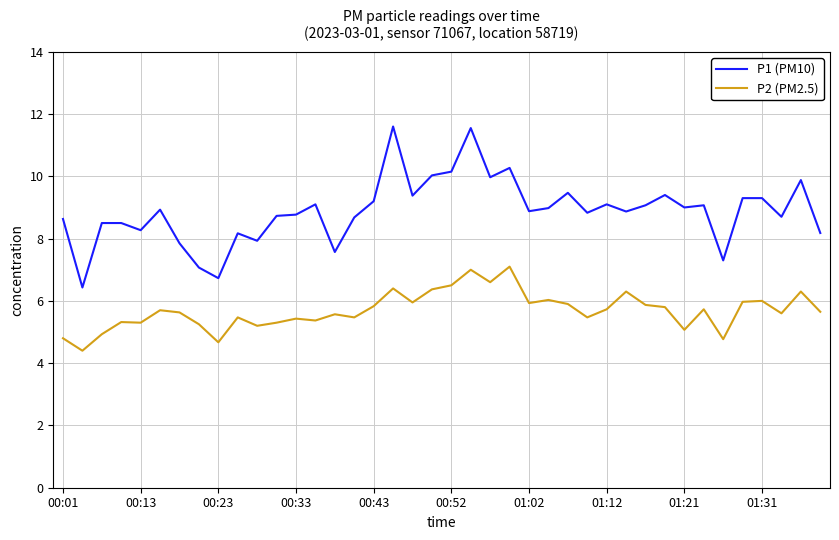

Rank the series by their maximum value, from lowest to highest.

P2 (PM2.5), P1 (PM10)